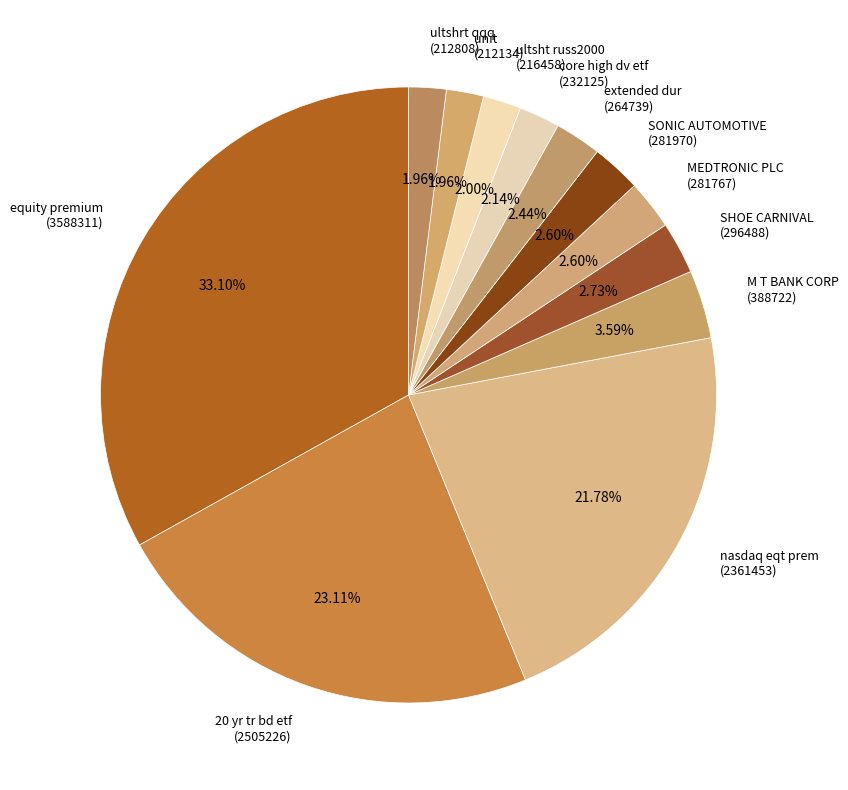

Which slice is the largest?

equity premium (3588311)